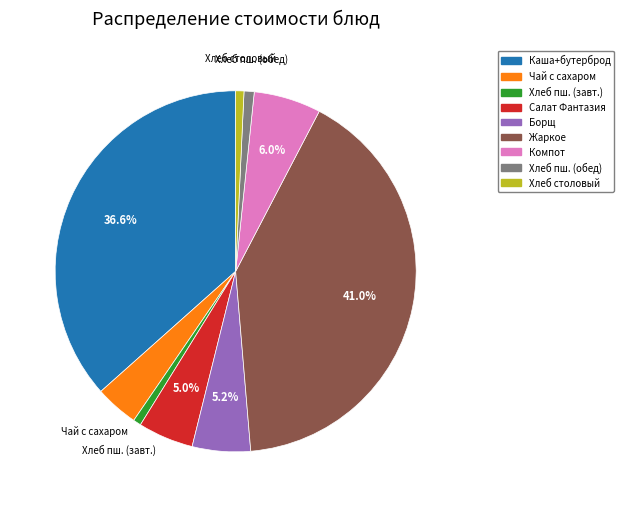

Is there a majority slice in this chart?

No